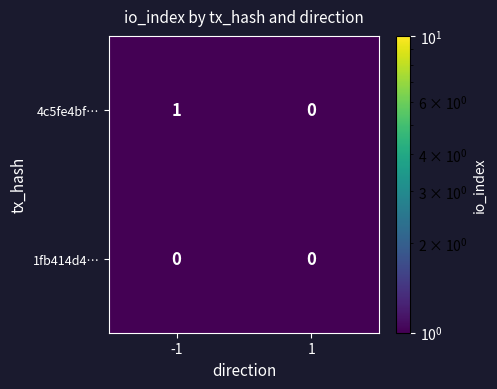

Reading left to right, what are all the values shown in this chart?

4c5fe4bf…: -1=1	1=0
1fb414d4…: -1=0	1=0